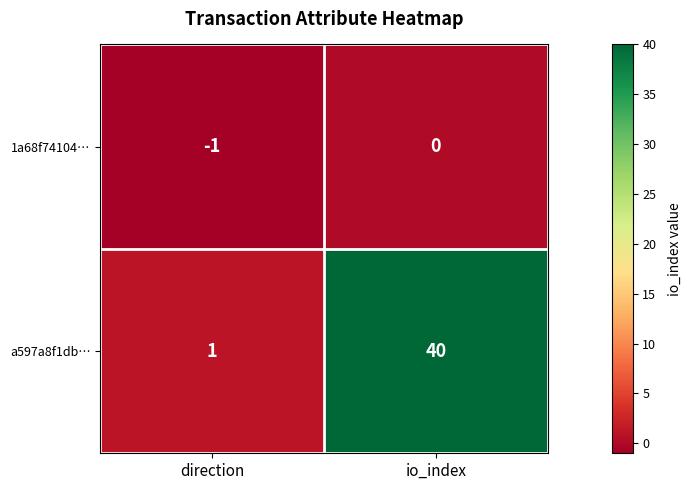

What is the spread (max minus min) of values at io_index?

40